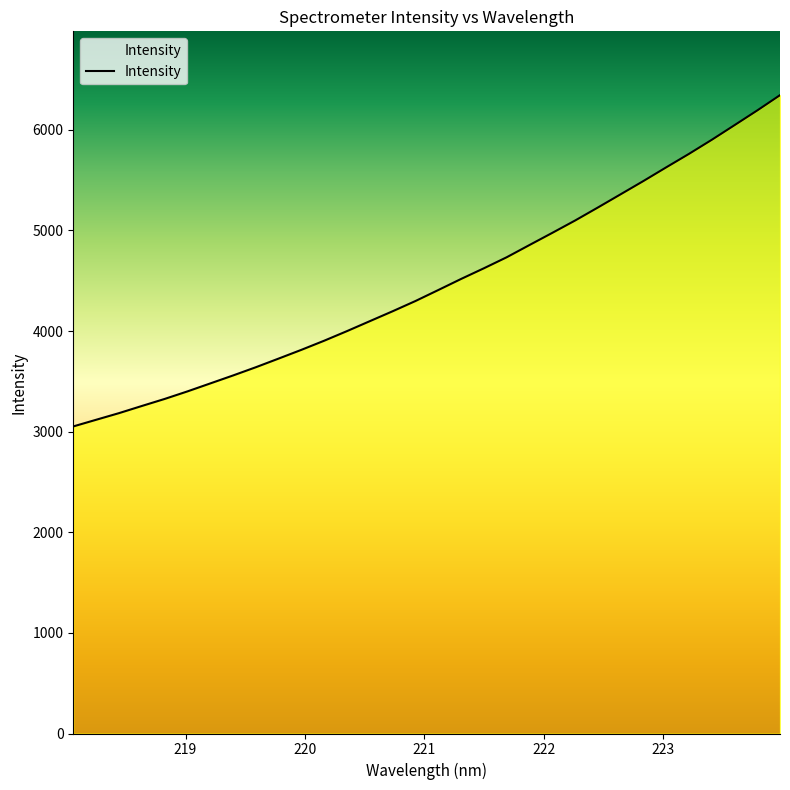

What is the smallest value displayed?

3052.0